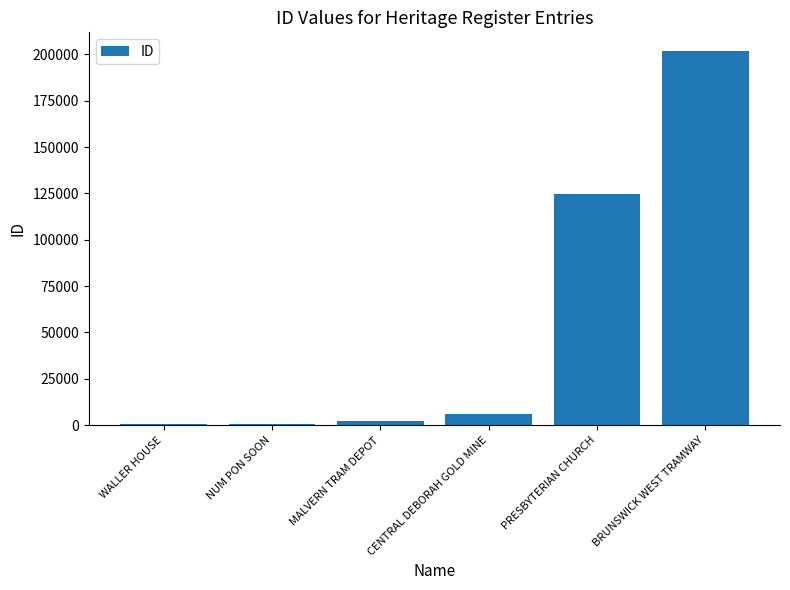

Where is the data nearest to the value 101189?

PRESBYTERIAN CHURCH